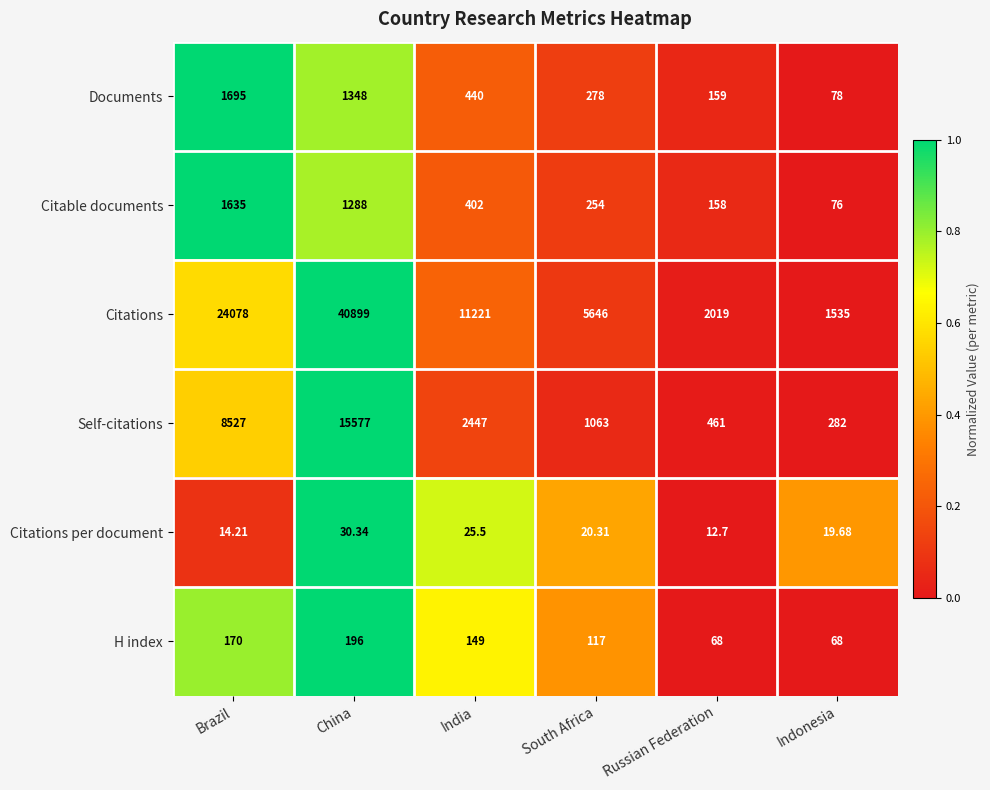

What is the total value across all series at Brazil?

36119.2